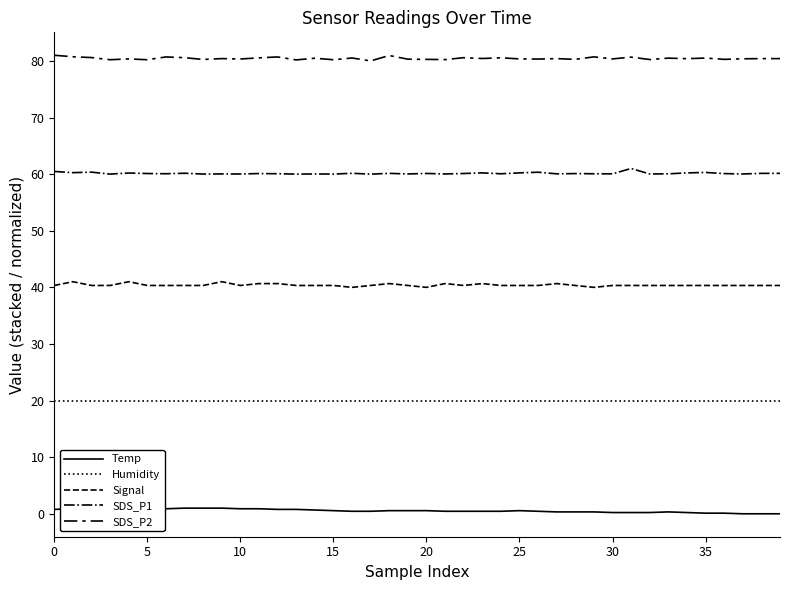

How many lines are shown in the chart?

5